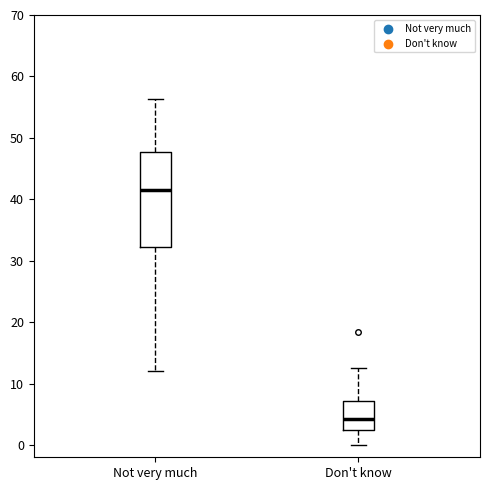

Which box is the tallest, from its lower edge to its upper edge?

Not very much